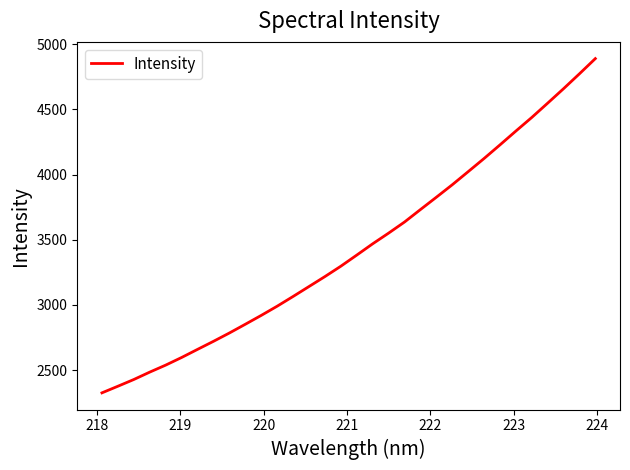

What is the smallest value displayed?

2325.6